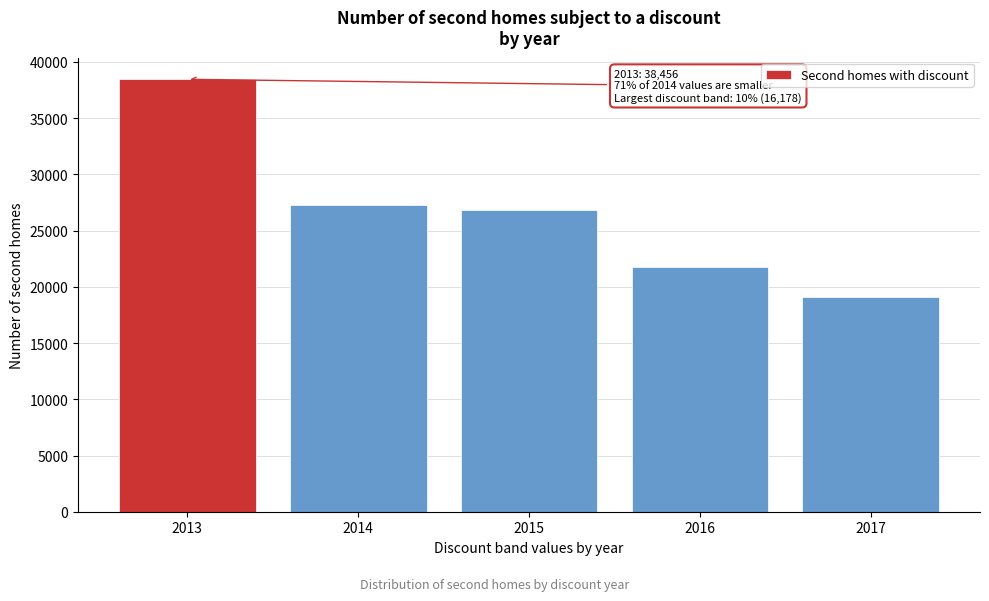

Reading left to right, extract all data points from this chart.

38456	27277	26805	21741	19116